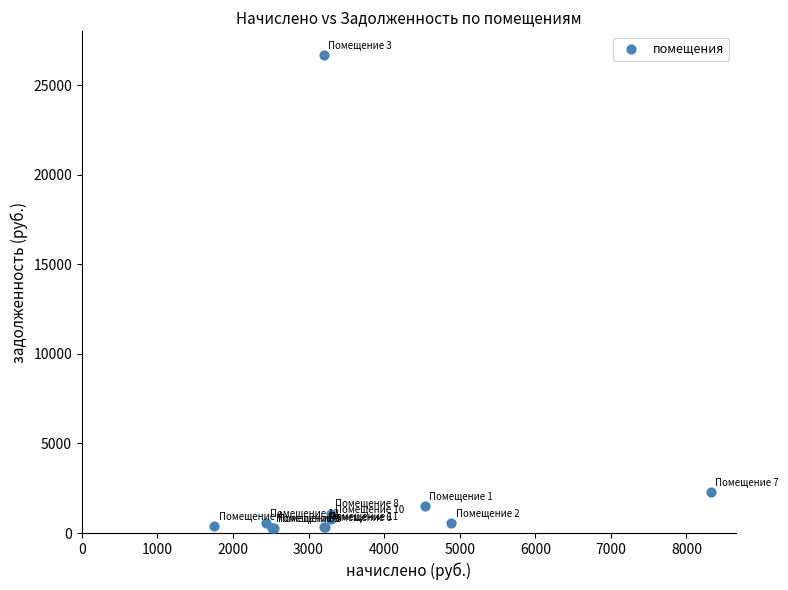

What Y value in the scatter plot is closest to 13482?

2273.9